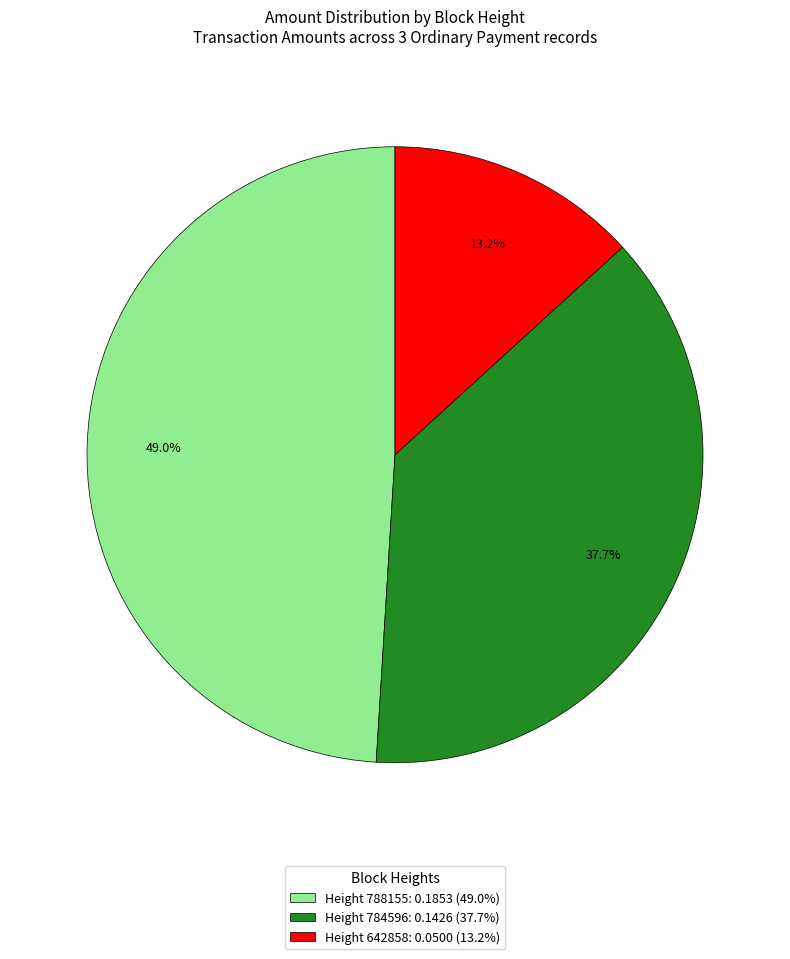

To the nearest percent, what is the combined percentage of Height 642858 and Height 788155?

62%